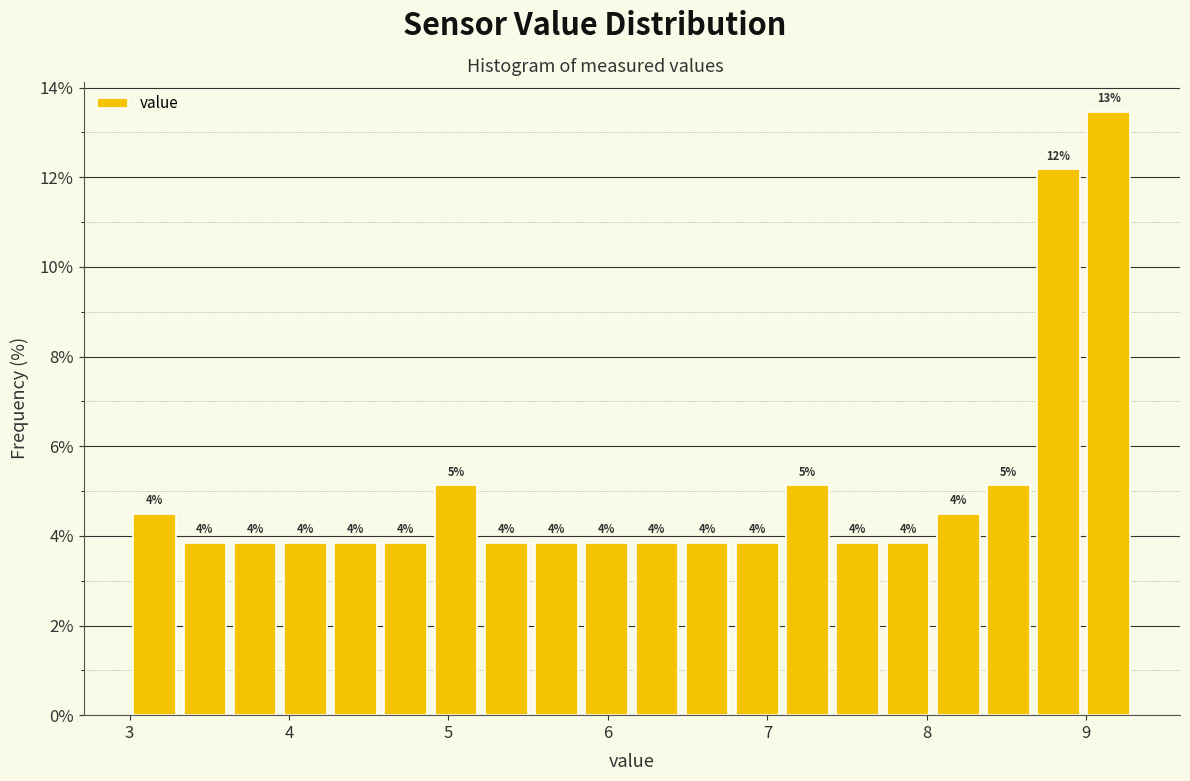

Around what value on the x-axis is the tallest bar? Give the approximate position of its centre, as read against the axis.

9.1